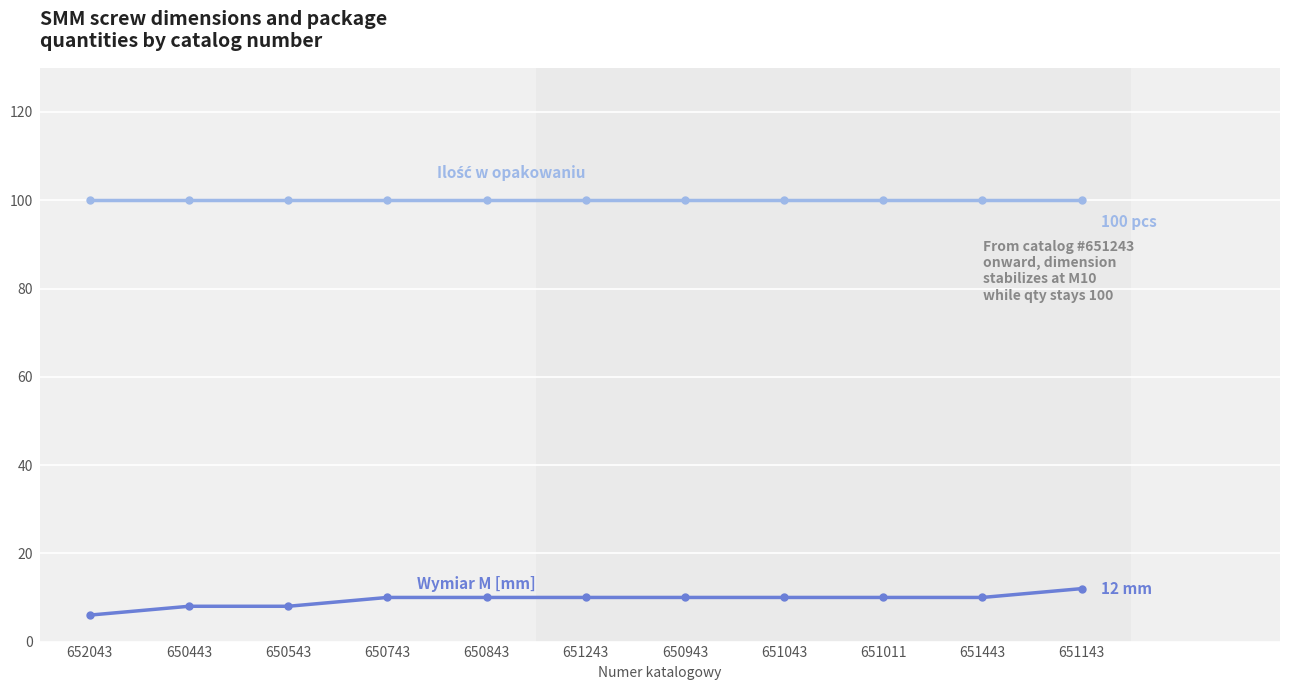

What is the total value across all series at 651043?

110